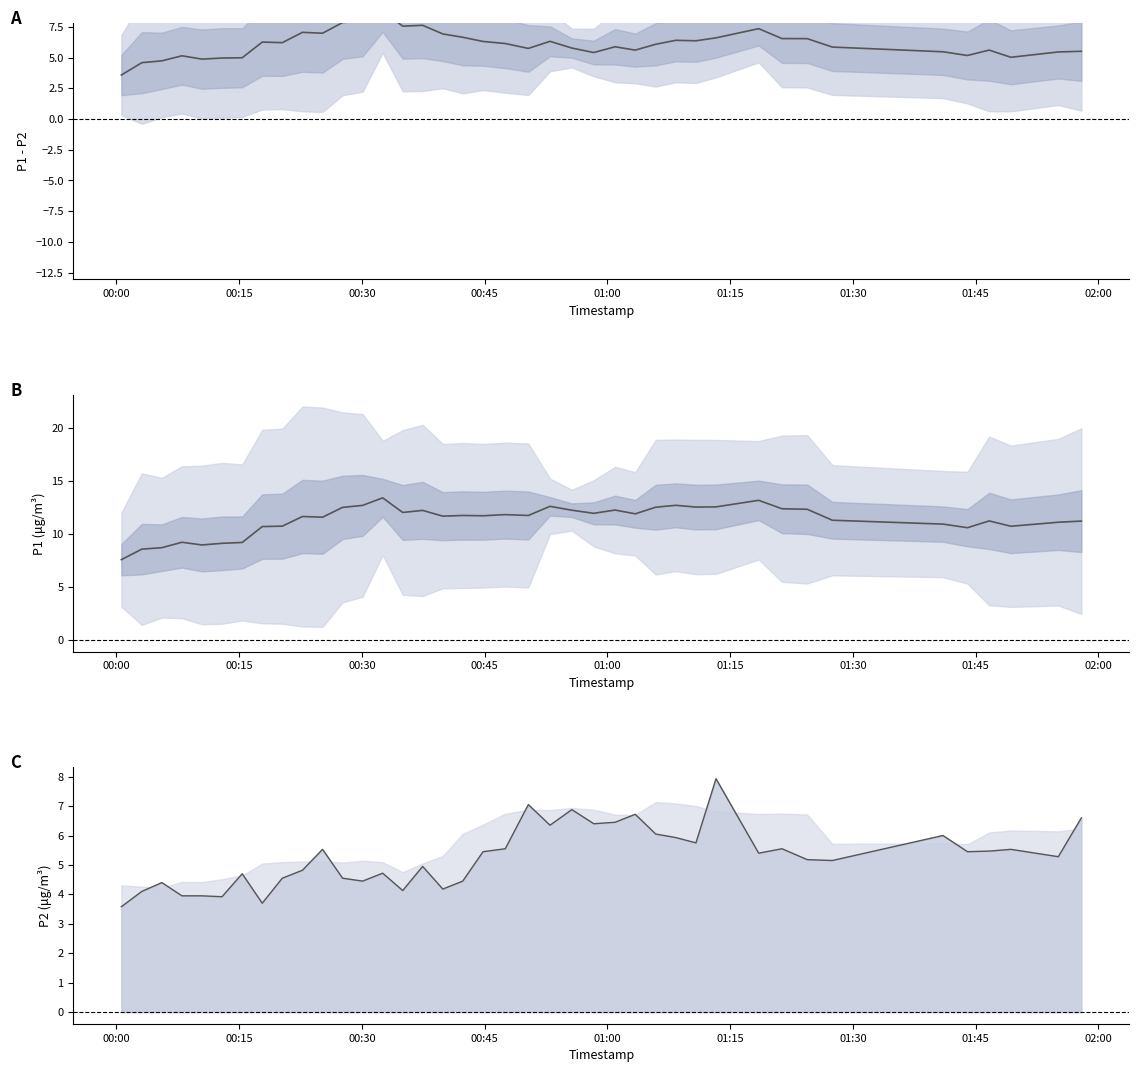

Which series has the widest spread of values?

P1 (smoothed)